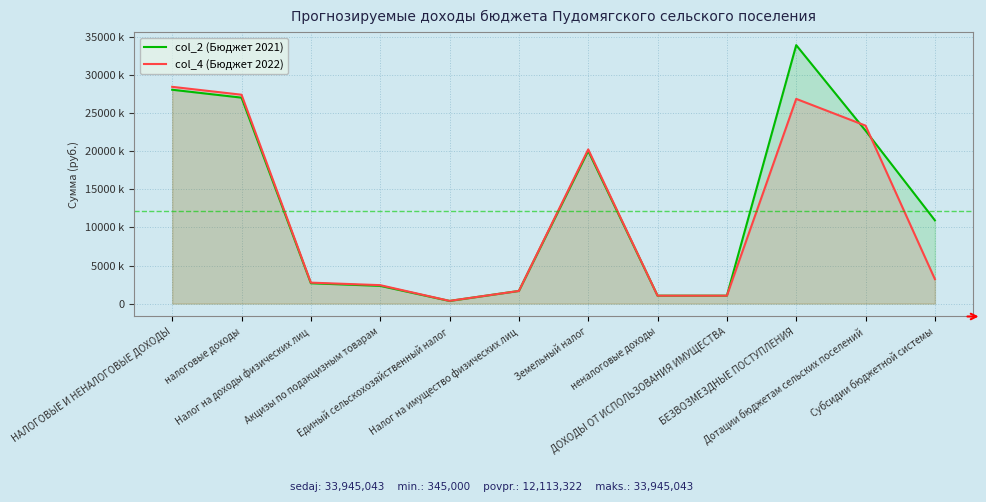

What is the smallest value displayed?

345000.0